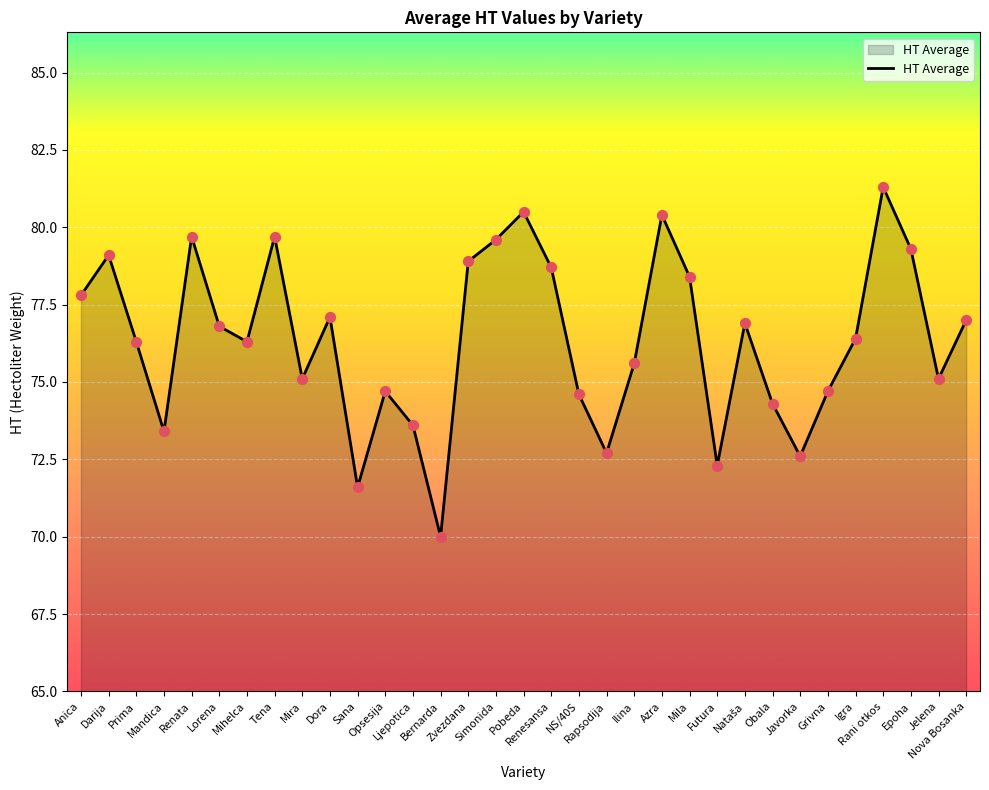

Which has a higher value, Javorka or Epoha?

Epoha